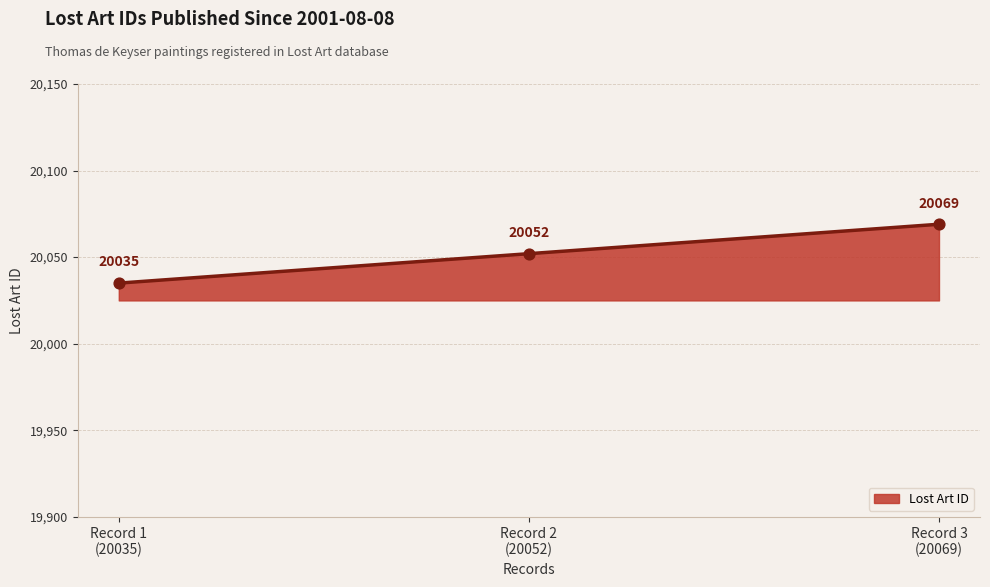

What is the difference between the maximum and second lowest values?

17